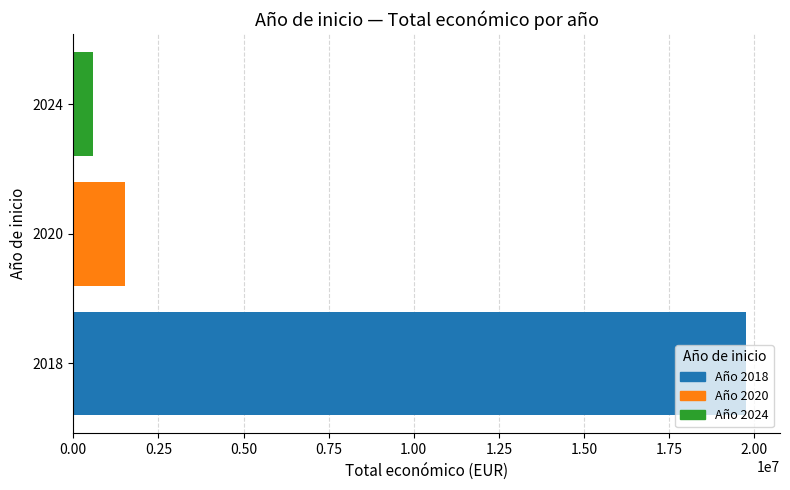

What is the sum of the values at 2024 and 2018?

20354846